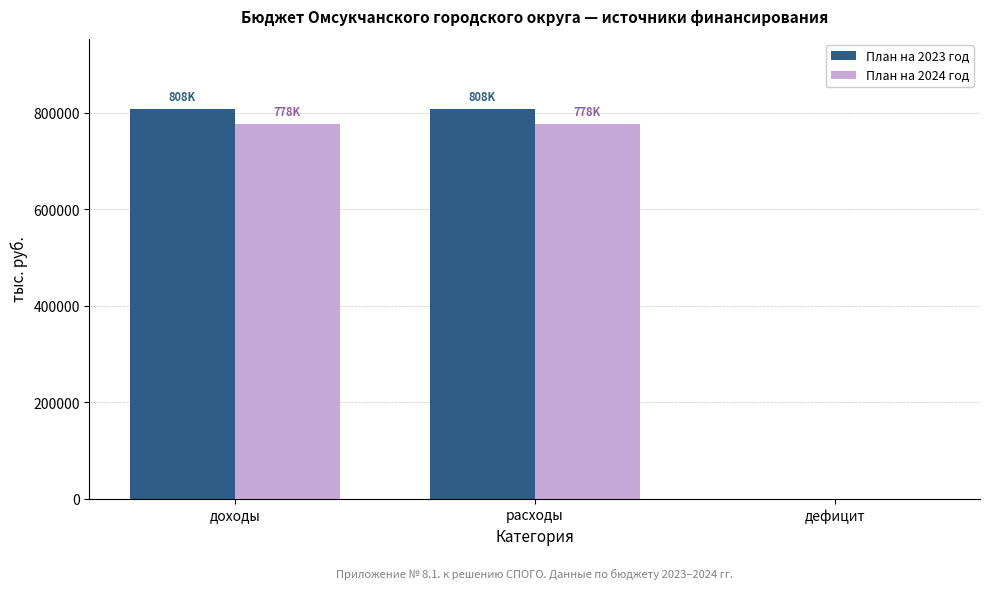

What is the sum of all План на 2024 год values?

1555309.2